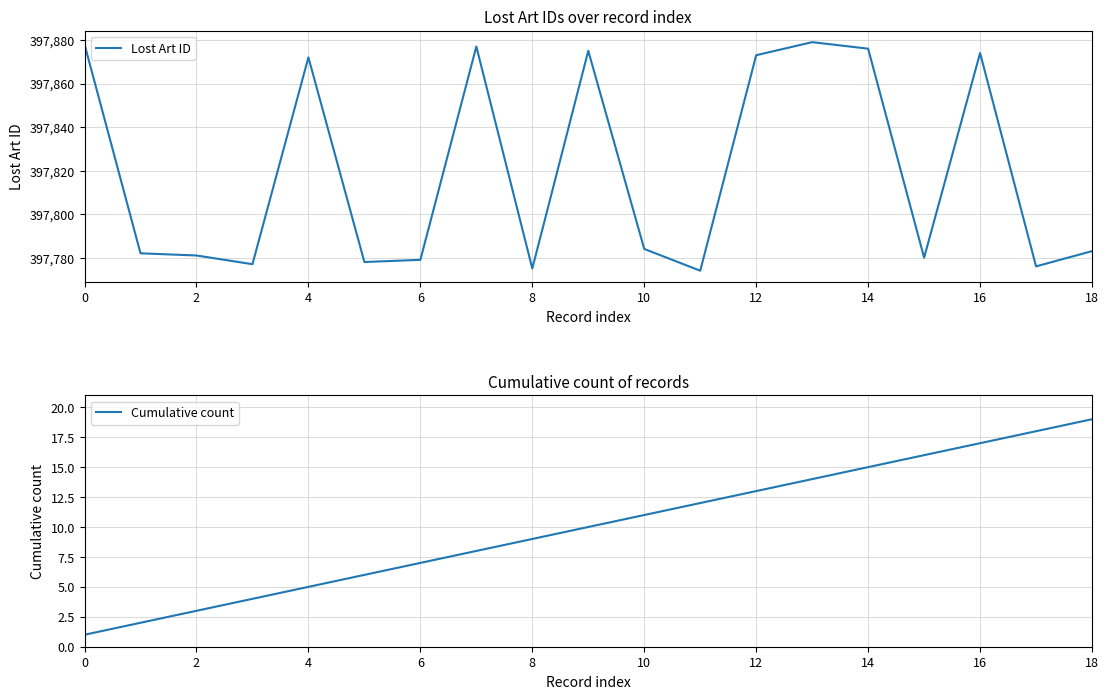

What is the sum of the Cumulative count values at 4 and 12?

18